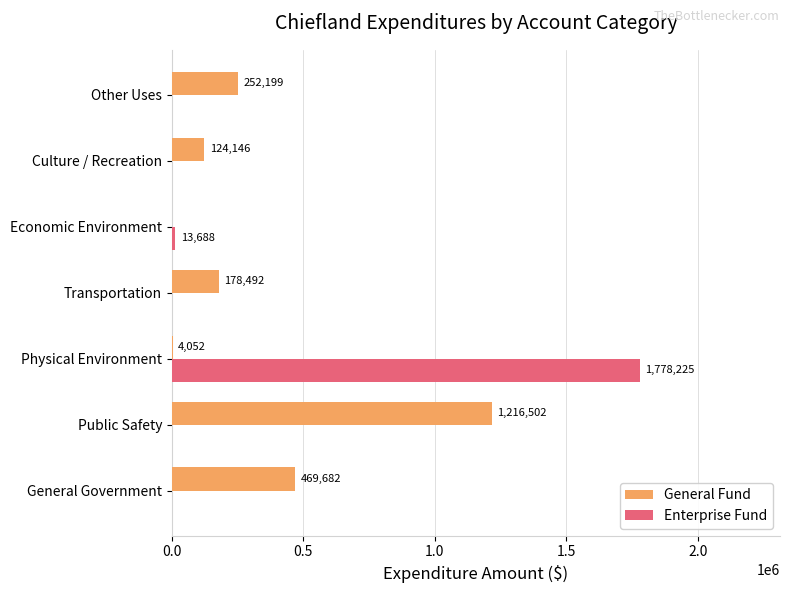

What is the sum of the General Fund values at Culture / Recreation and Other Uses?

376345